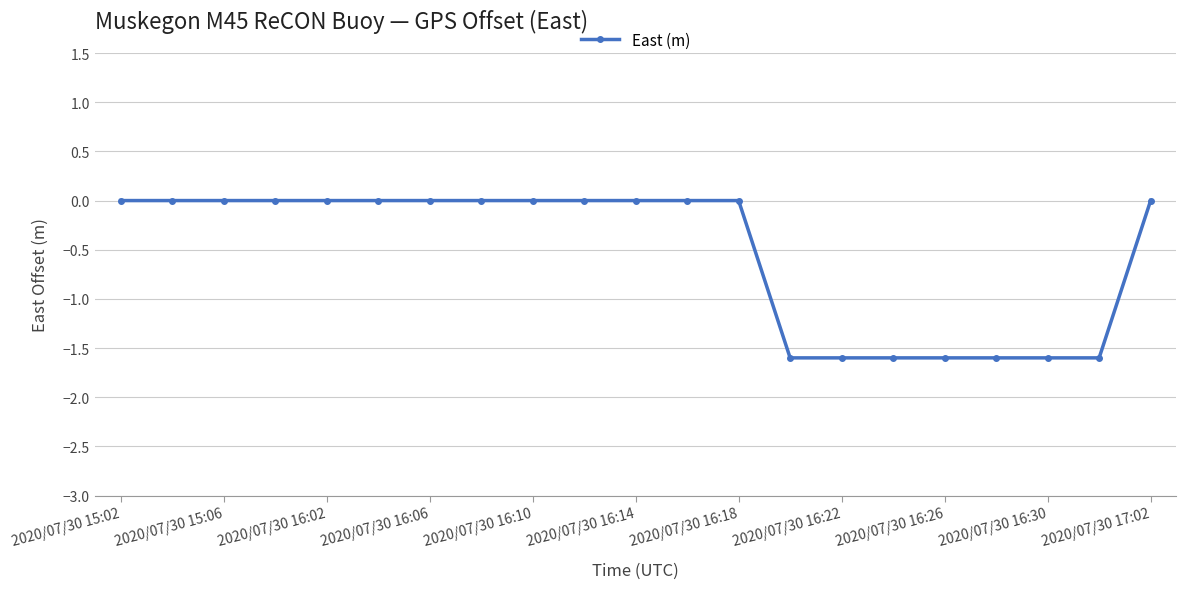

Count the number of data series in this chart.

1